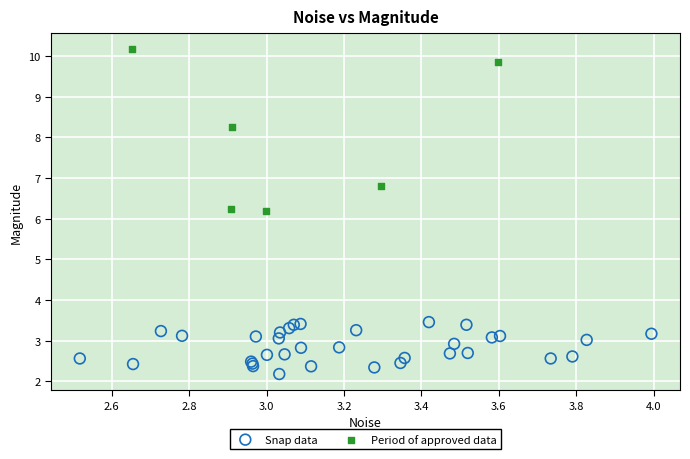

What are all the series names shown in the legend?

Snap data, Period of approved data